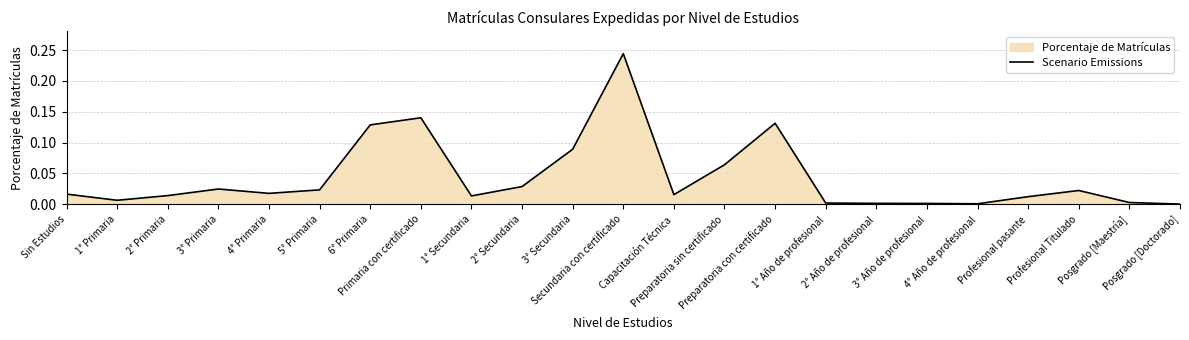

Which label corresponds to the largest value in the chart?

Secundaria con certificado